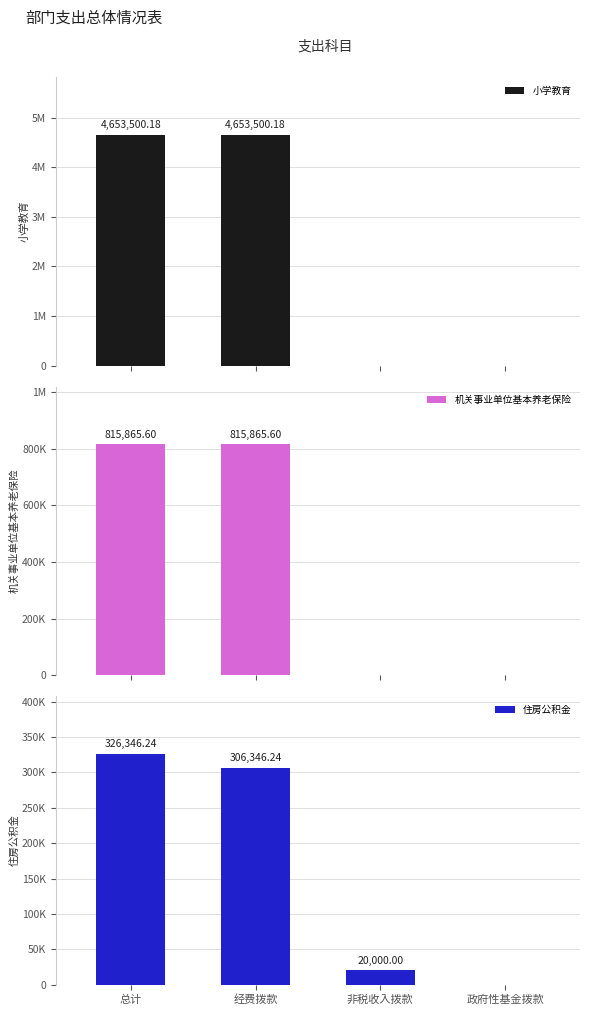

At which label is 小学教育 closest to 2326750?

非税收入拨款